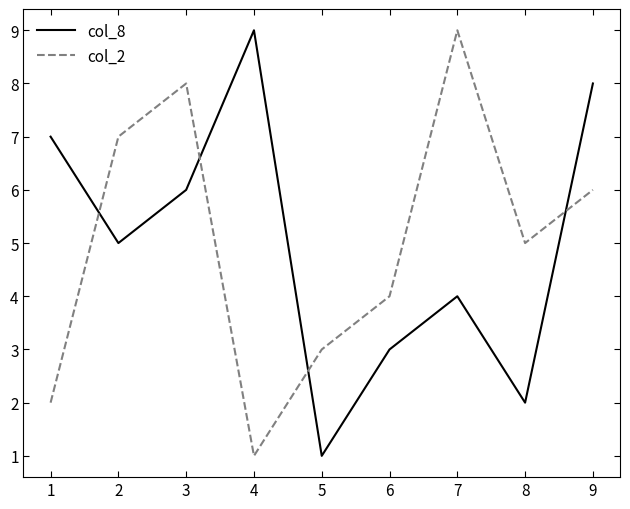

Between 1 and 6, which series saw the biggest shift?

col_8